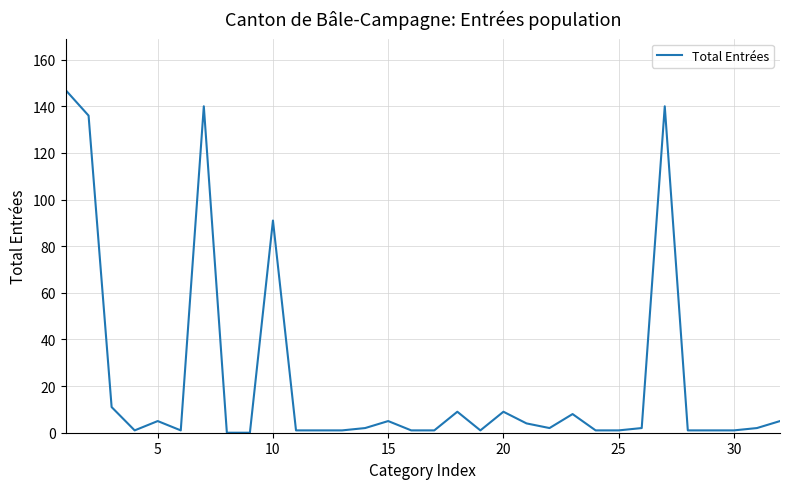

What is the maximum value shown in the chart?

147